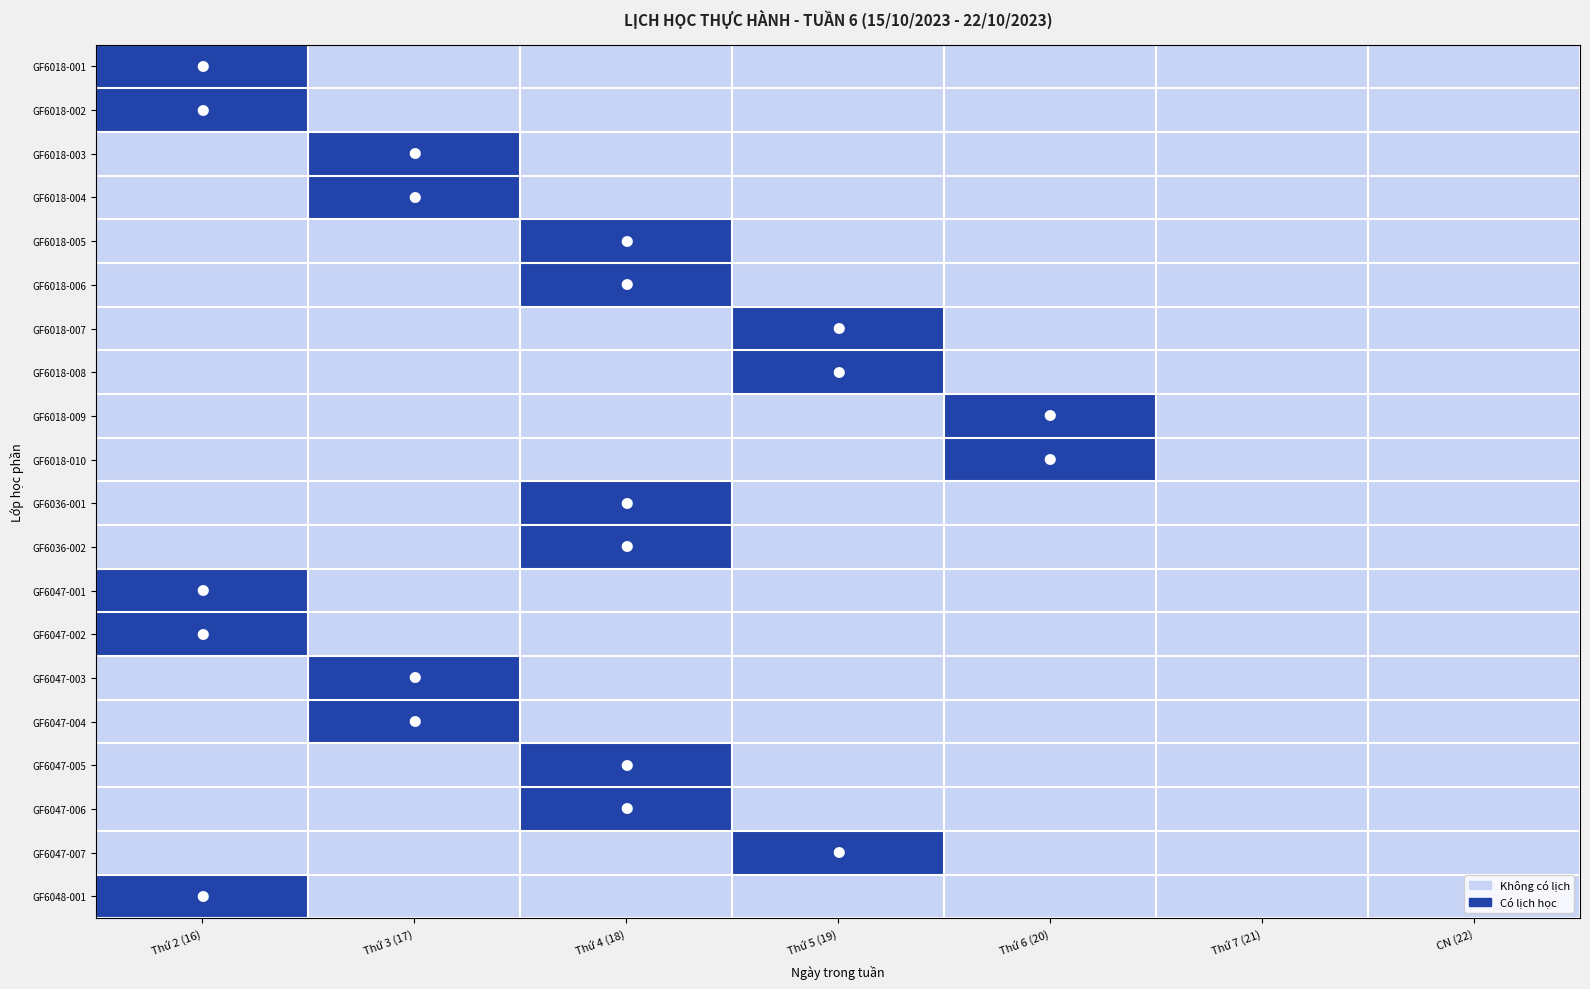

At which category is the sum across all series the highest?

Thứ 4 (18)